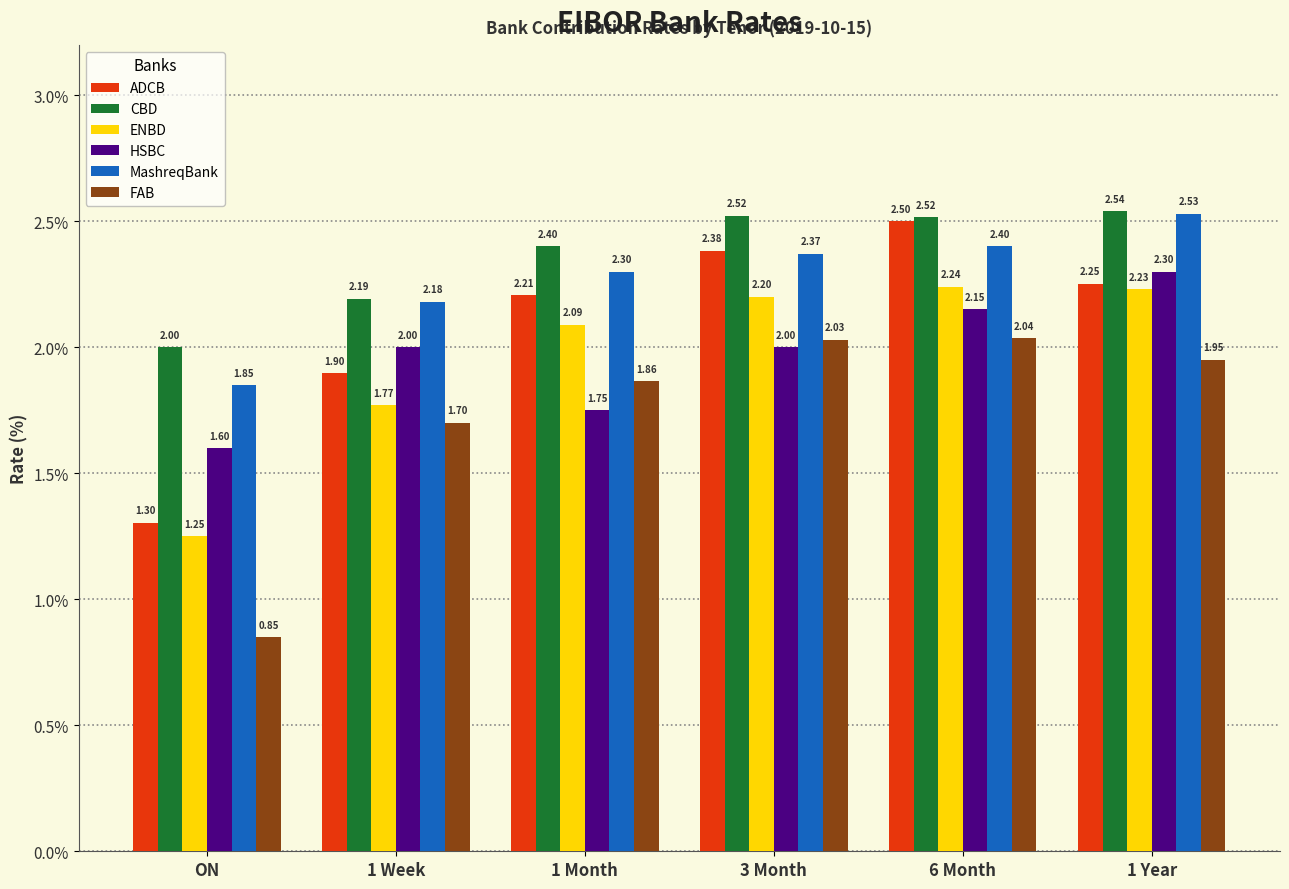

How many bars are there in each group?

6